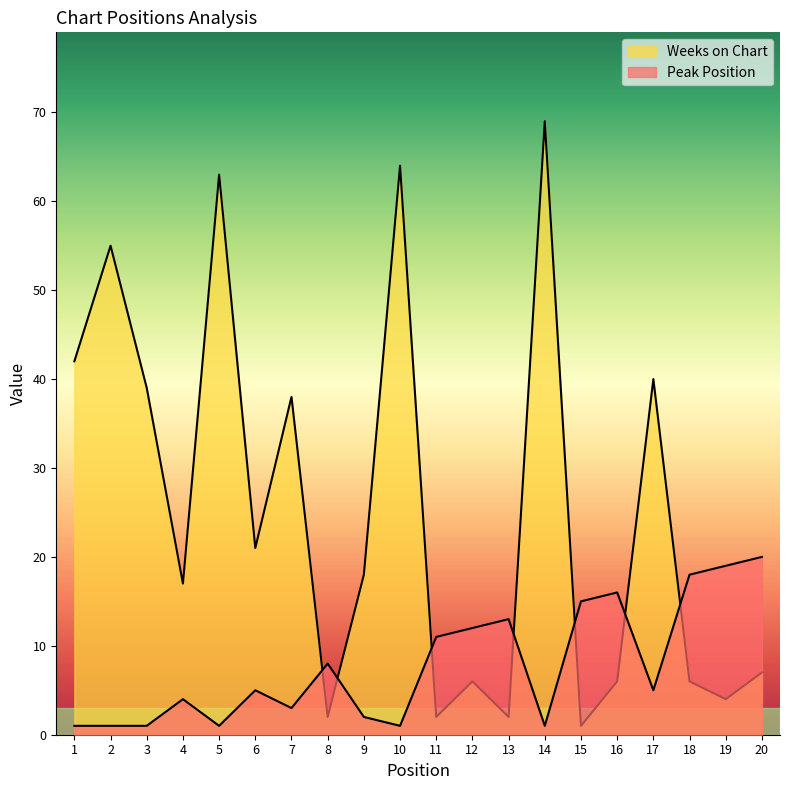

Does the chart display data point markers on the line(s)?

No